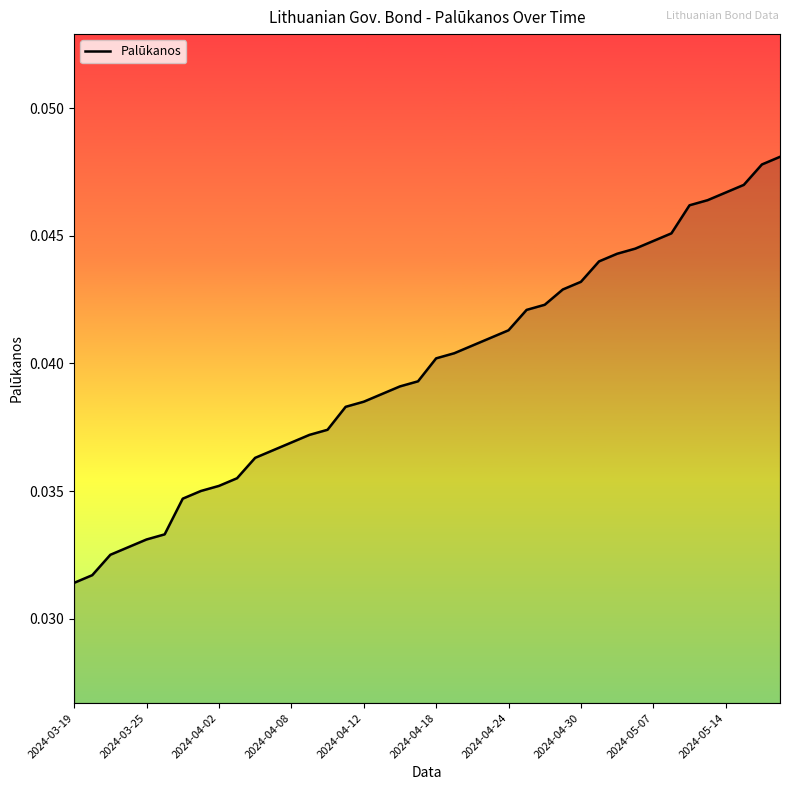

Which has a higher value, 2024-03-25 or 2024-05-07?

2024-05-07